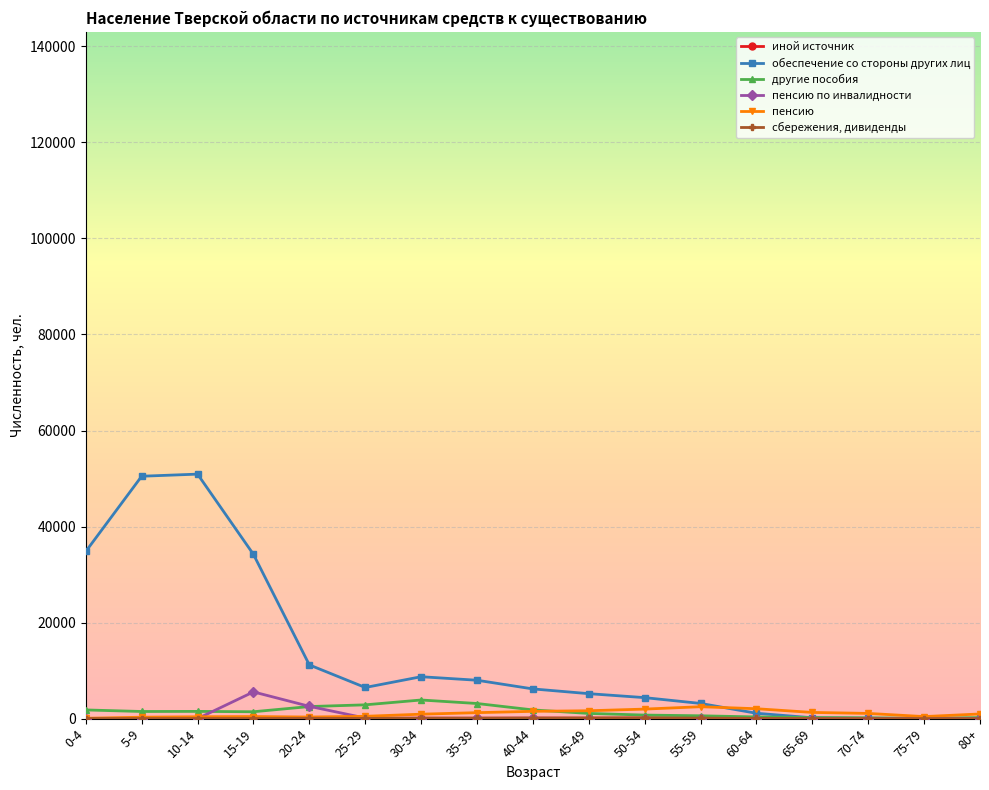

Which series has the widest spread of values?

обеспечение со стороны других лиц